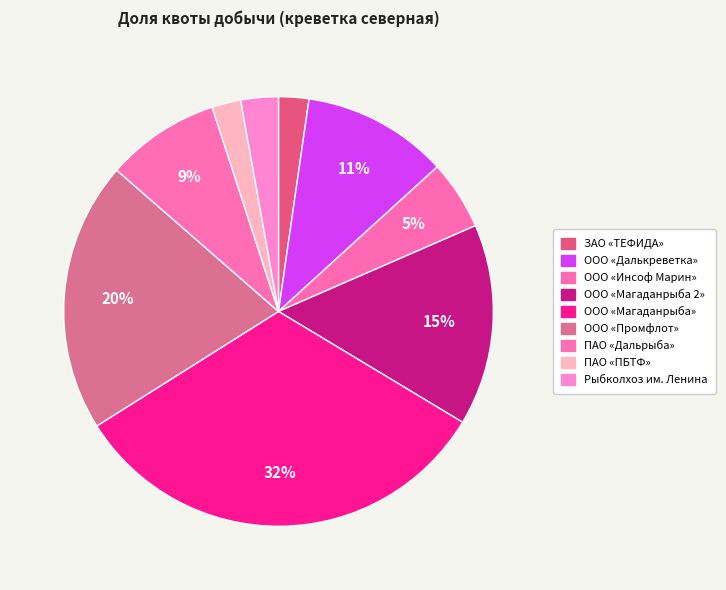

Is the sum of ООО «Далькреветка» and ЗАО «ТЕФИДА» greater than half?

No